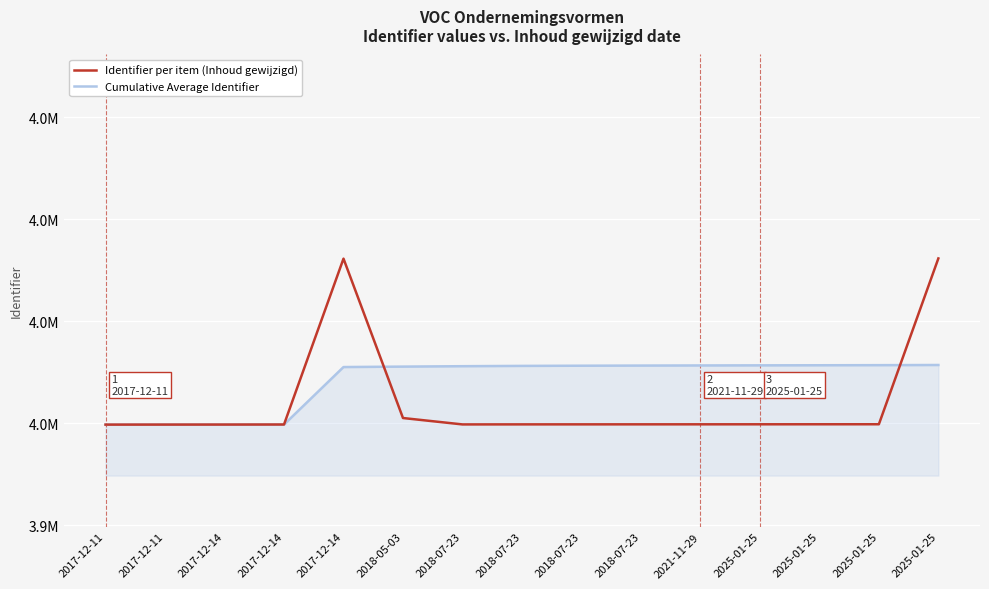

Does the chart display data point markers on the line(s)?

No